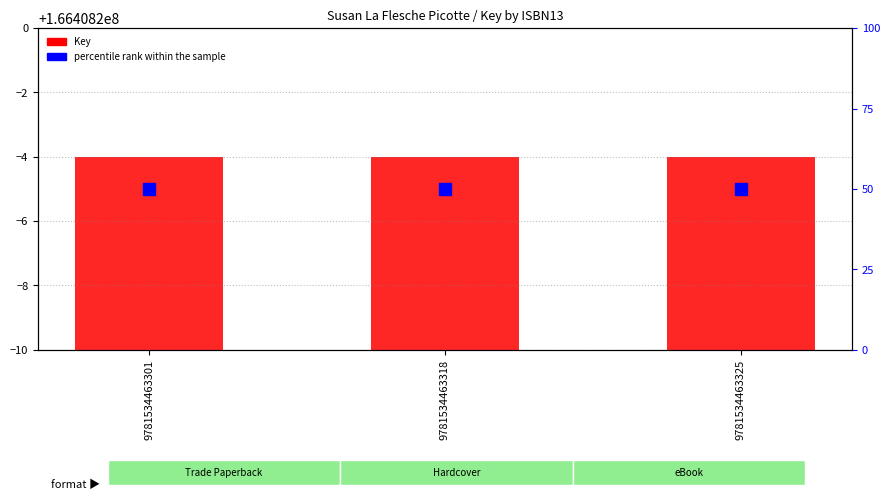

Reading left to right, what are all the values shown in this chart?

Key: 9781534463301=166408196	9781534463318=166408196	9781534463325=166408196
percentile rank within the sample: 9781534463301=50	9781534463318=50	9781534463325=50